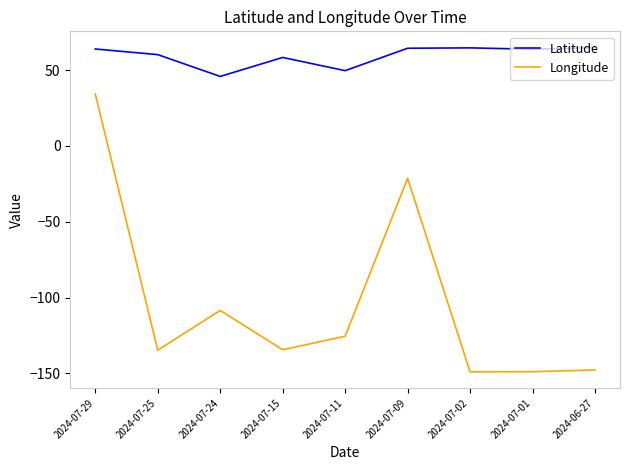

What is the maximum value shown in the chart?

64.8